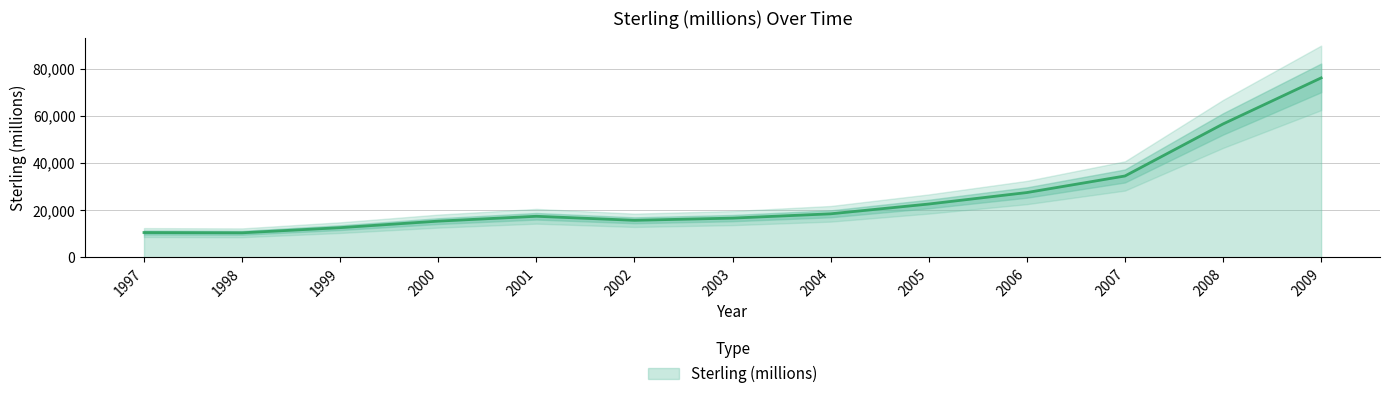

True or false: the data shows 3908 at 1999.

False